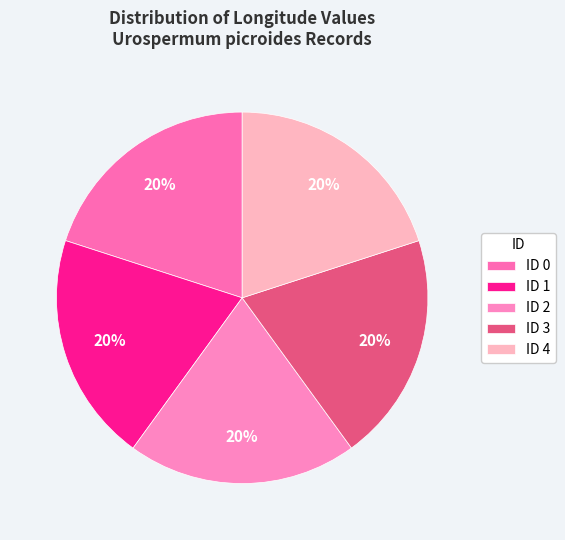

How many segments does this pie chart have?

5